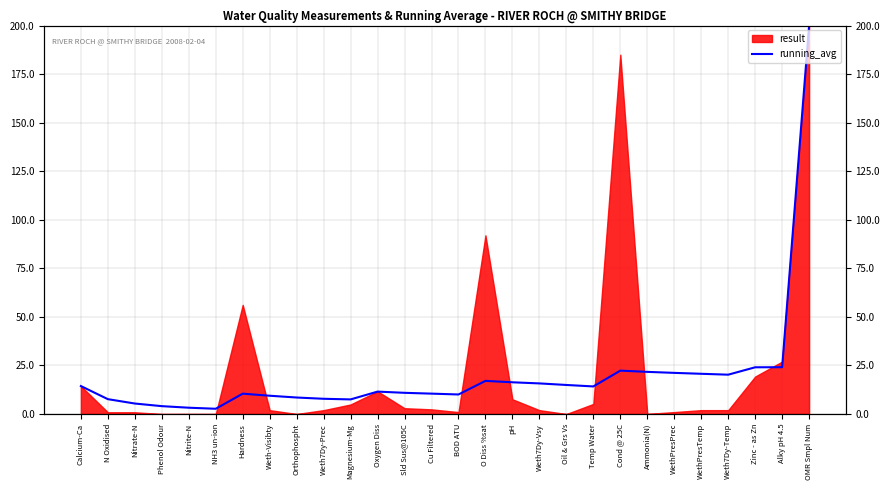

What is the average value?

19.9